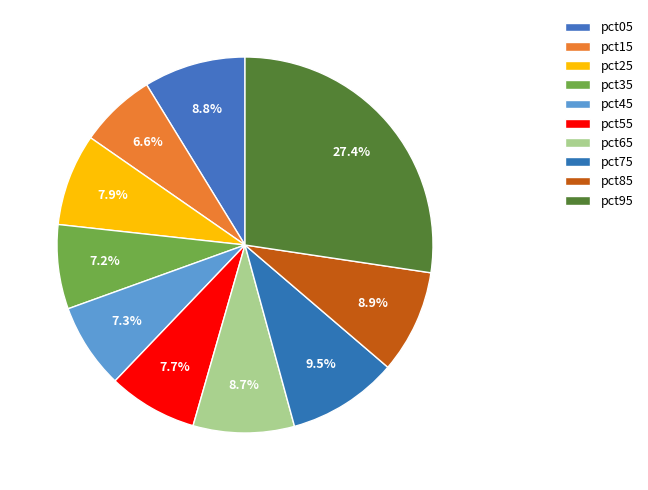

Count the number of slices in the pie.

10